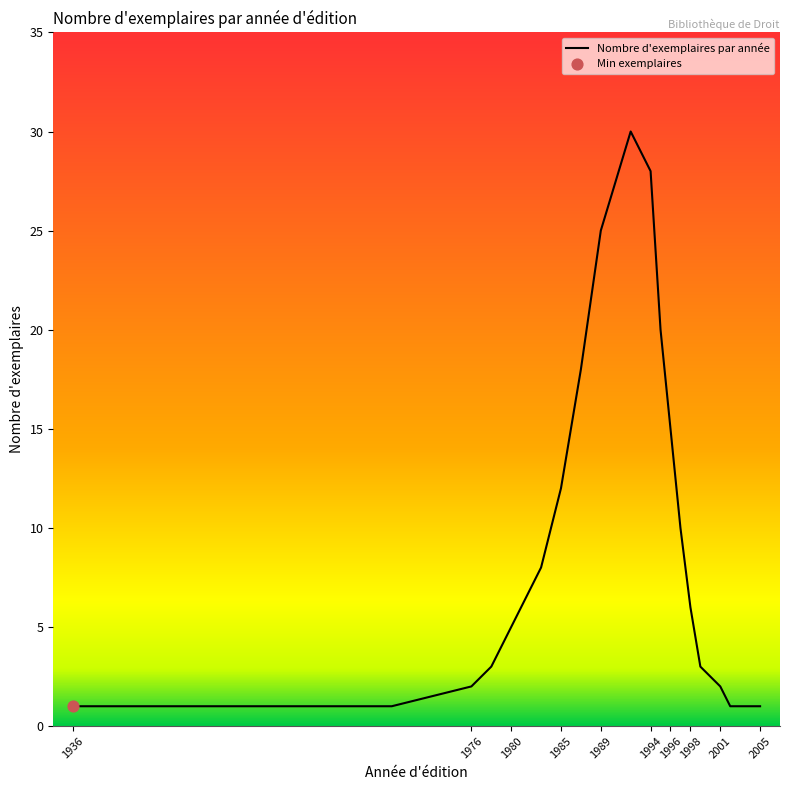

What is the greatest value displayed?

30